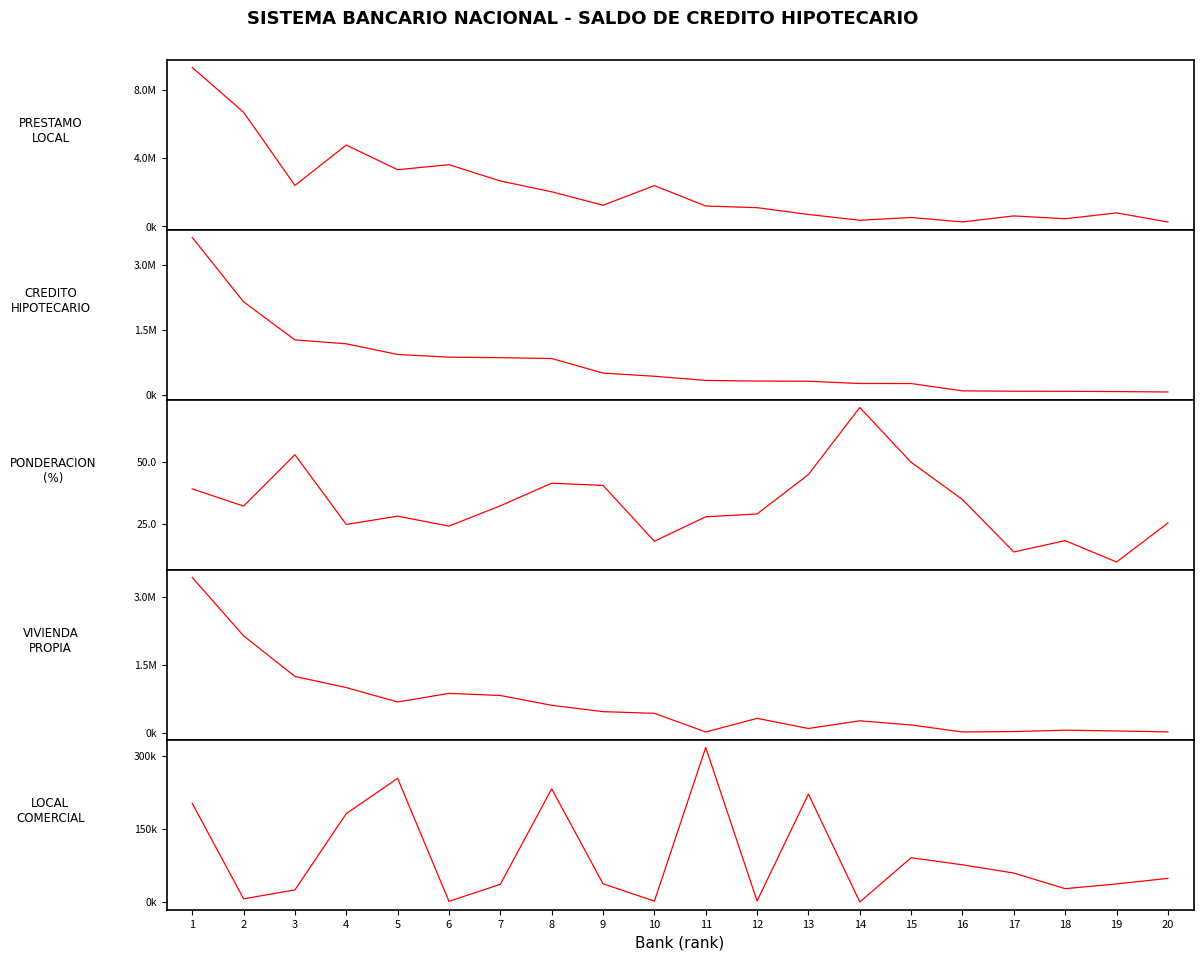

Read the PONDERACION (%) value at 8.

41.4